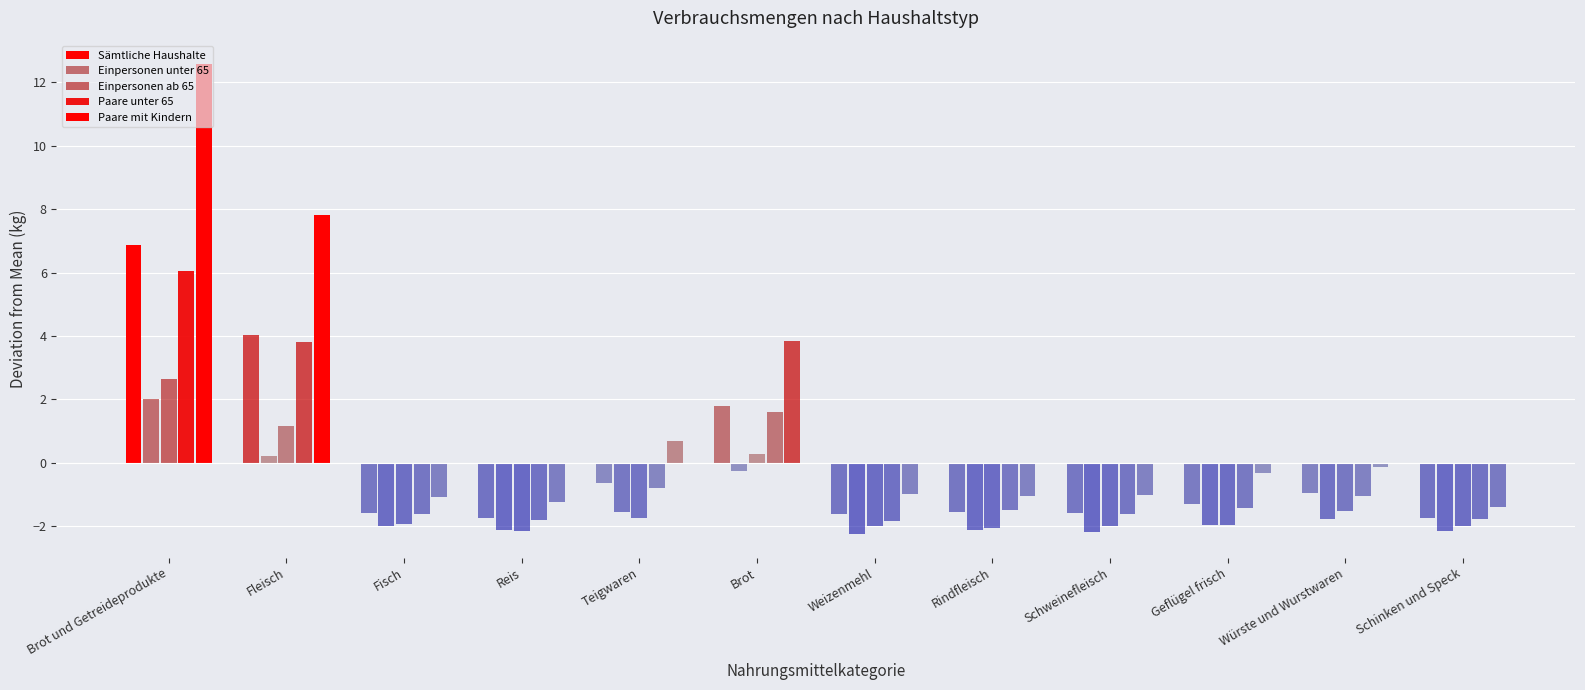

The Einpersonen ab 65 series shows -0.8 at Fisch. True or false?

False